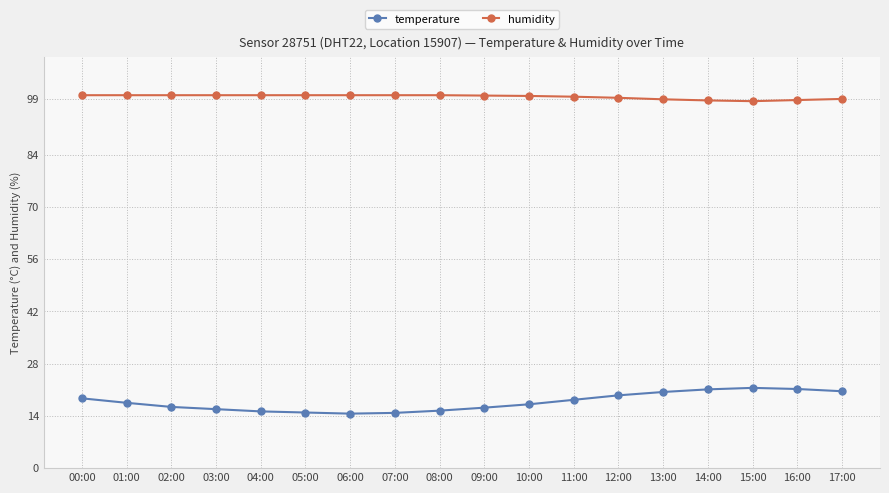

What is the difference between the second highest and minimum values in the temperature series?

6.6